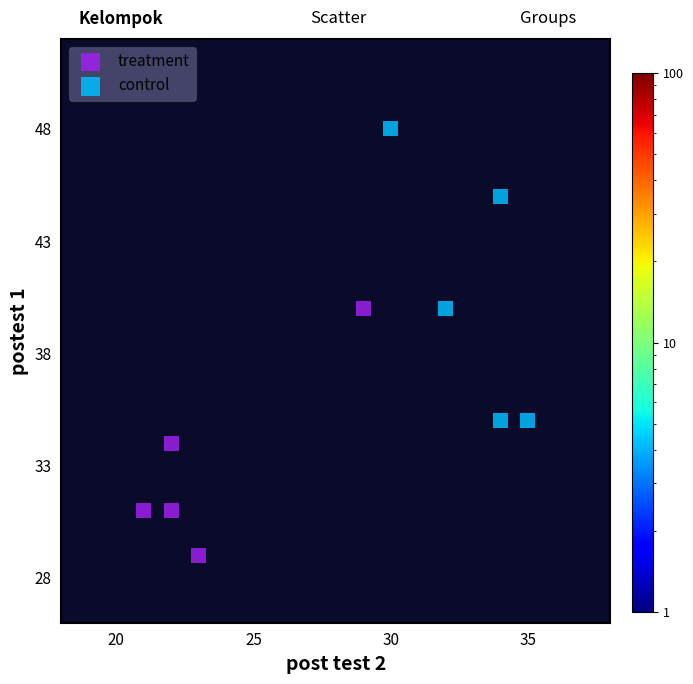

What are all the series names shown in the legend?

treatment, control